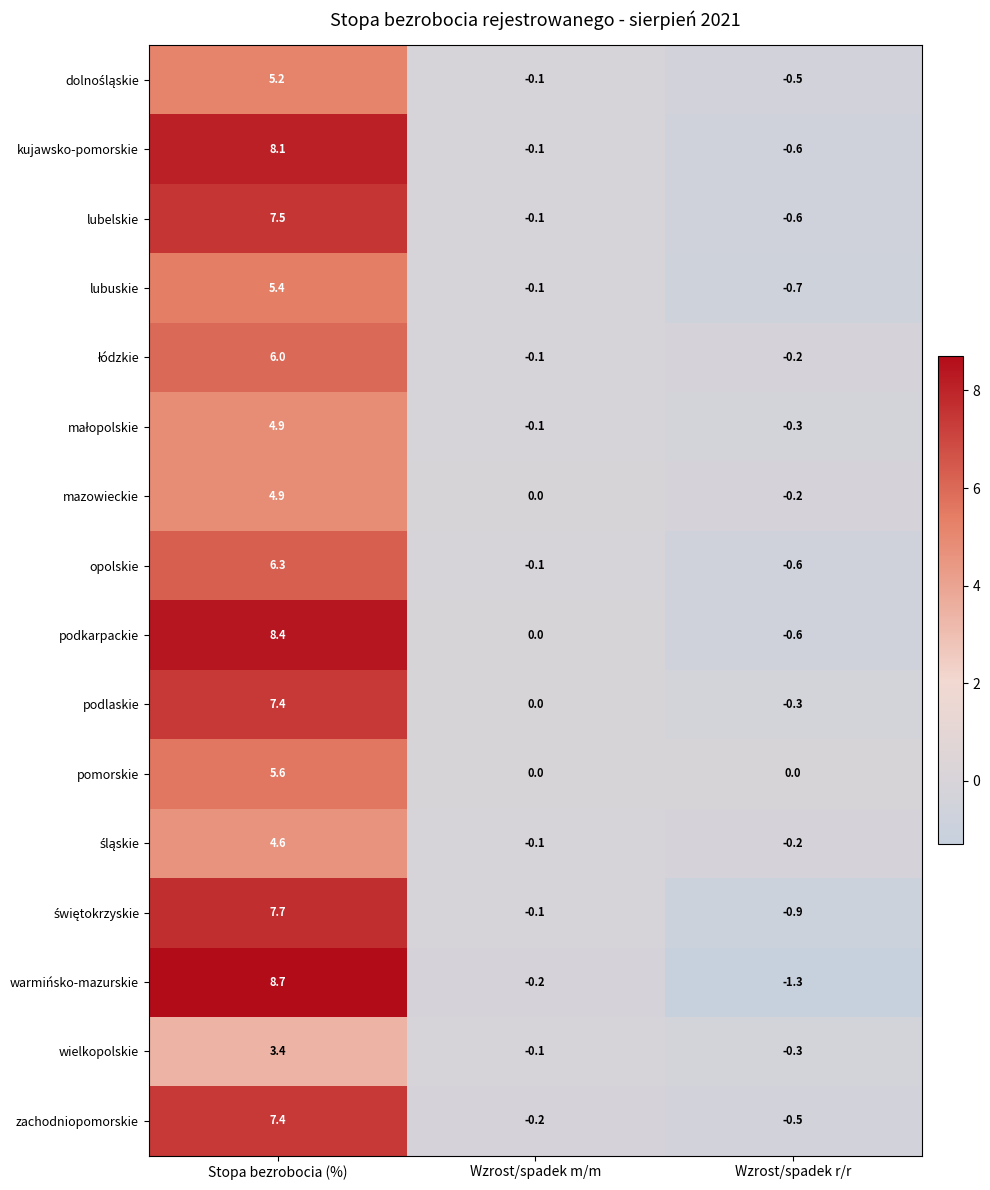

What is the total value across all series at Wzrost/spadek r/r?

-7.8